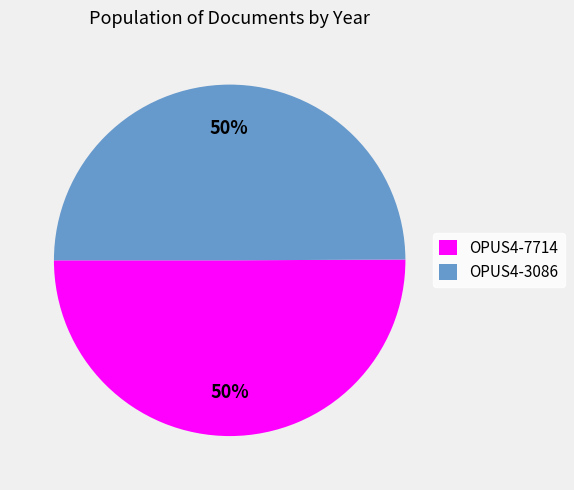

To the nearest percent, what is the average slice percentage?

50%